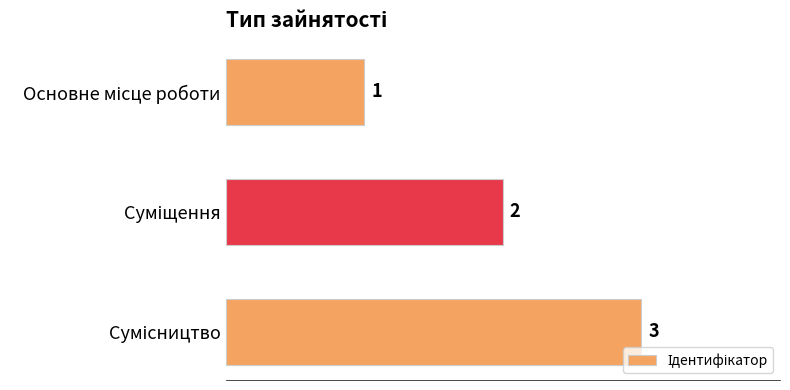

Reading bottom to top, list all the values displayed in this chart.

3	2	1